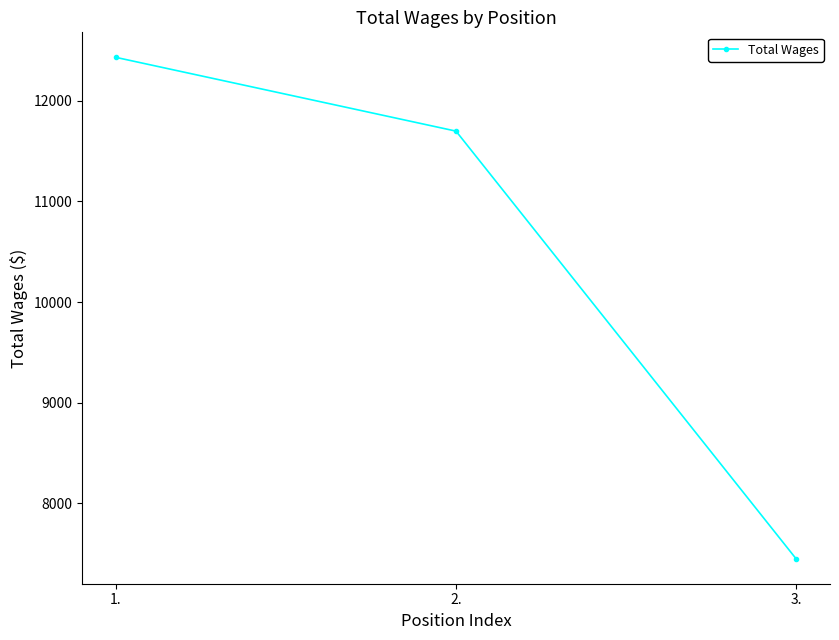

Reading right to left, list all the values displayed in this chart.

3.=7449	2.=11699	1.=12432